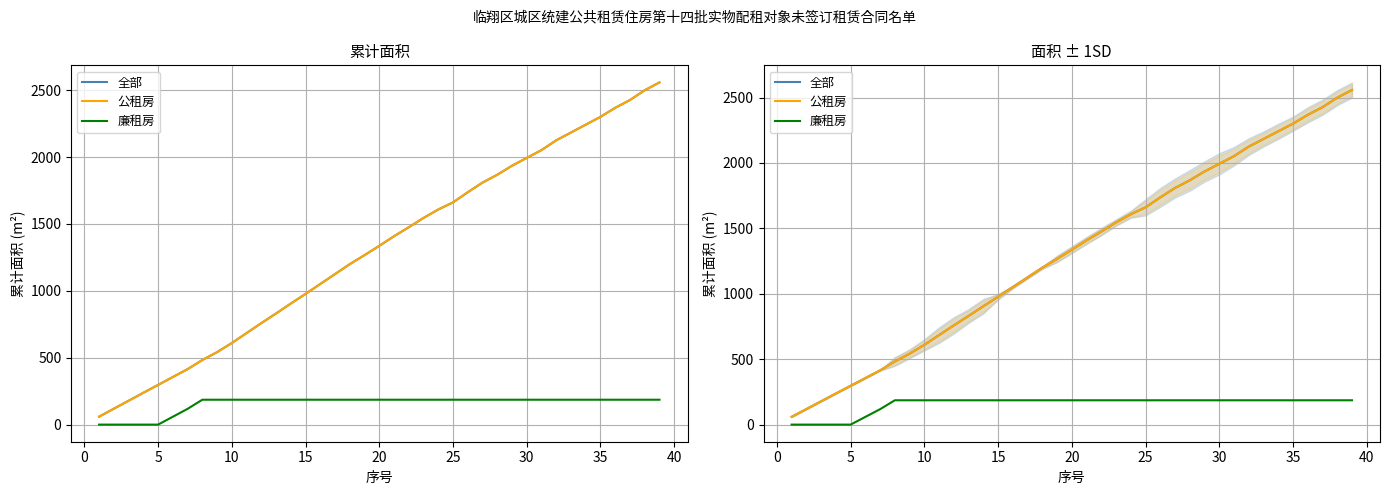

How many values in the 廉租房 series are below 186?

7